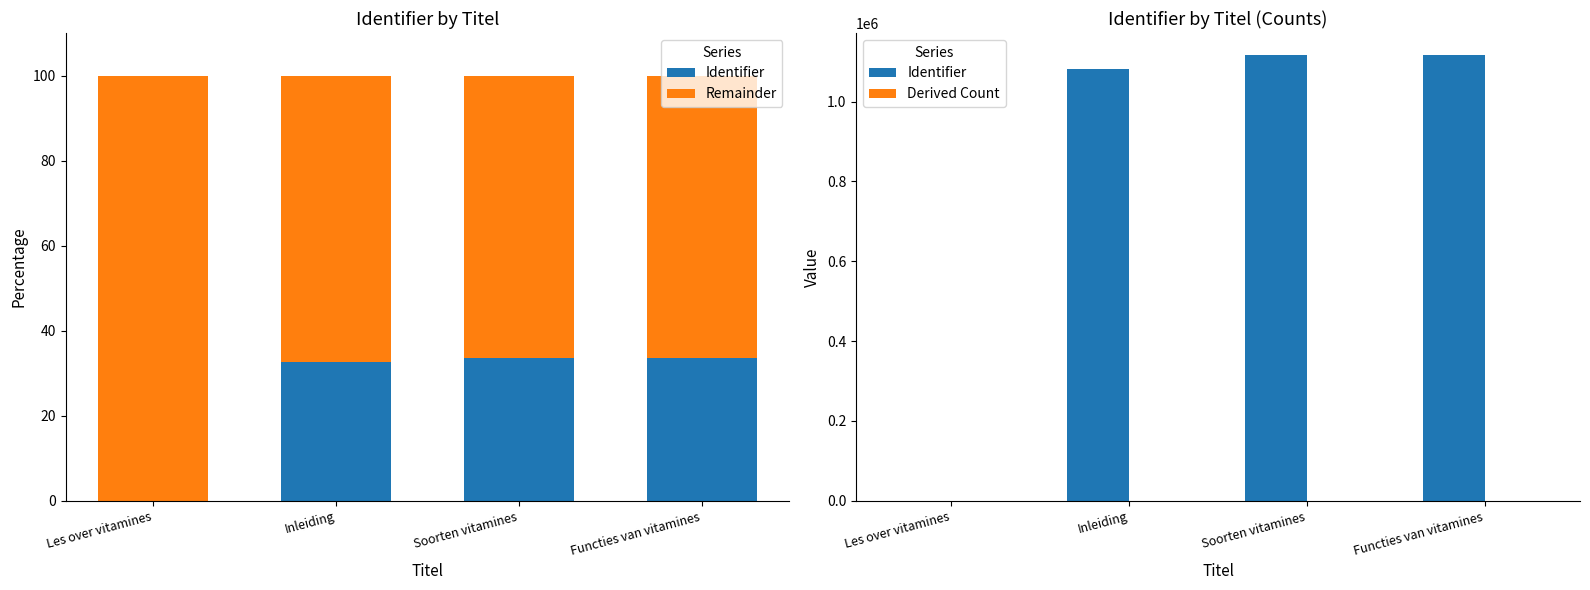

At which category does the chart reach its minimum across all series?

Les over vitamines